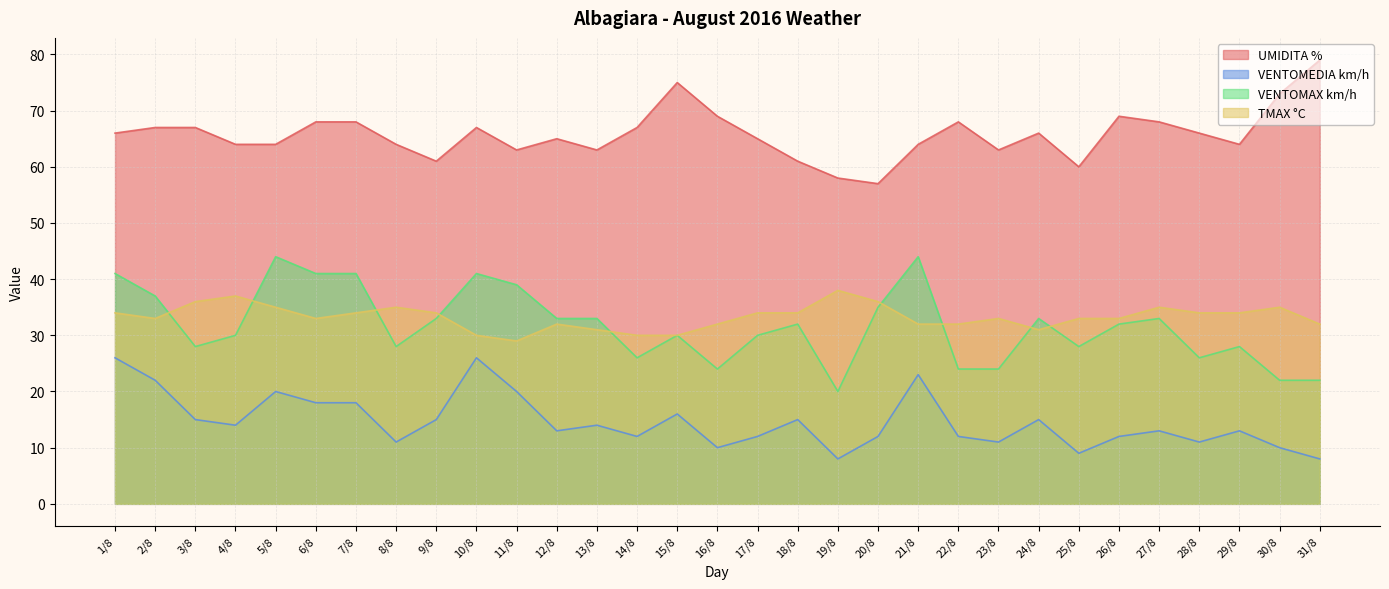

Which series has the largest range (max minus min)?

VENTOMAX km/h